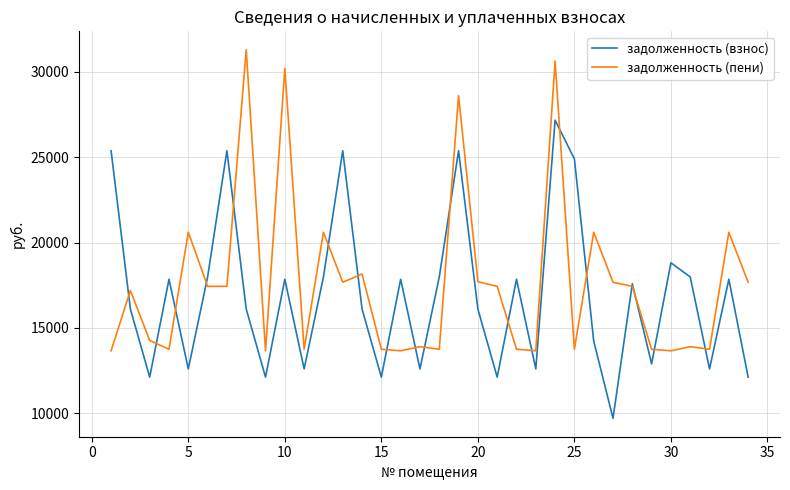

Which series has the widest spread of values?

задолженность (пени)